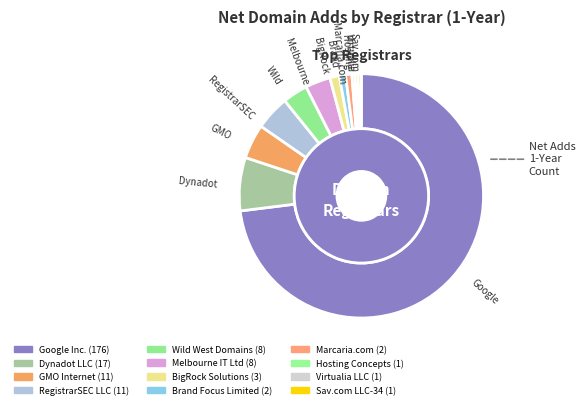

To the nearest percent, what is the difference between the Google Inc. and Dynadot LLC slice percentages?

66%